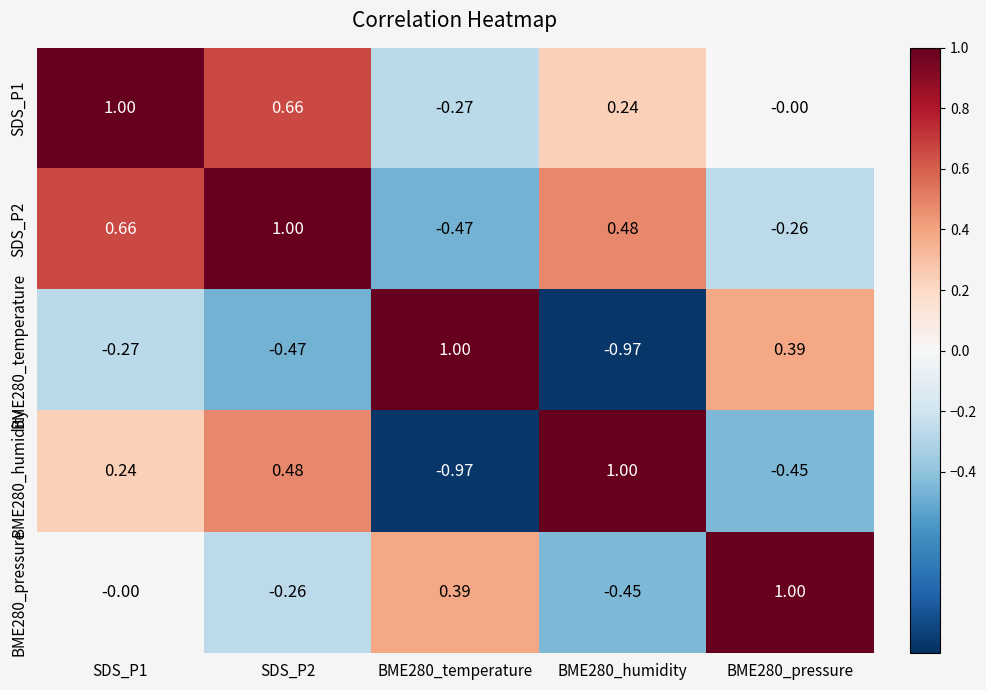

Is the value of SDS_P2 at BME280_pressure greater than the value of BME280_temperature at SDS_P1?

Yes